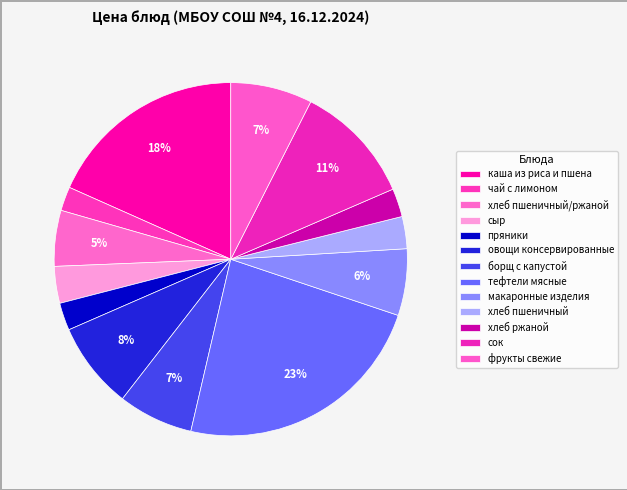

How many slices are in this pie chart?

13